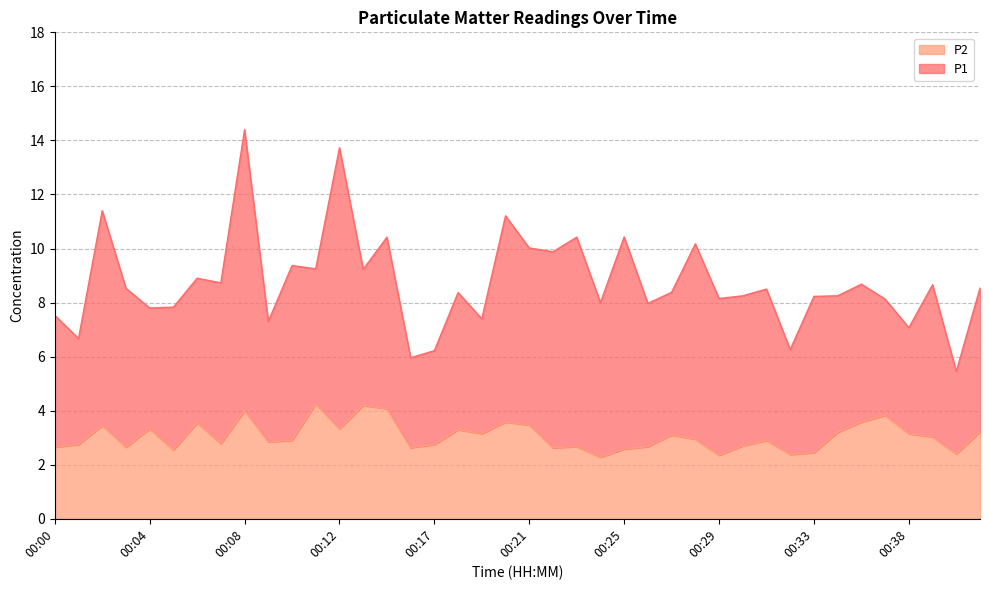

What is the greatest value displayed?

4.2